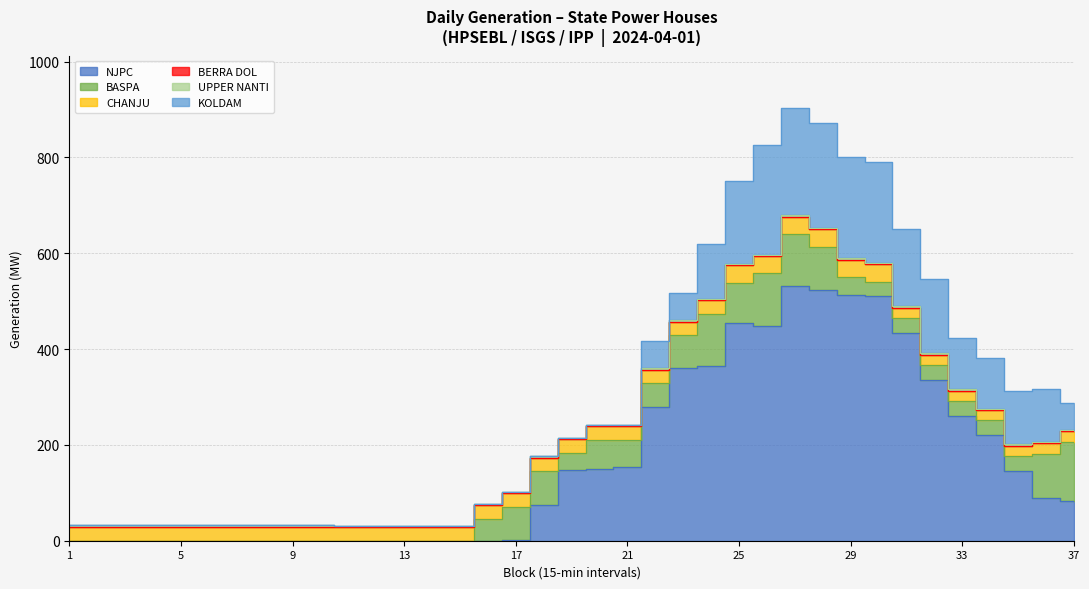

At which category is the sum across all series the highest?

27